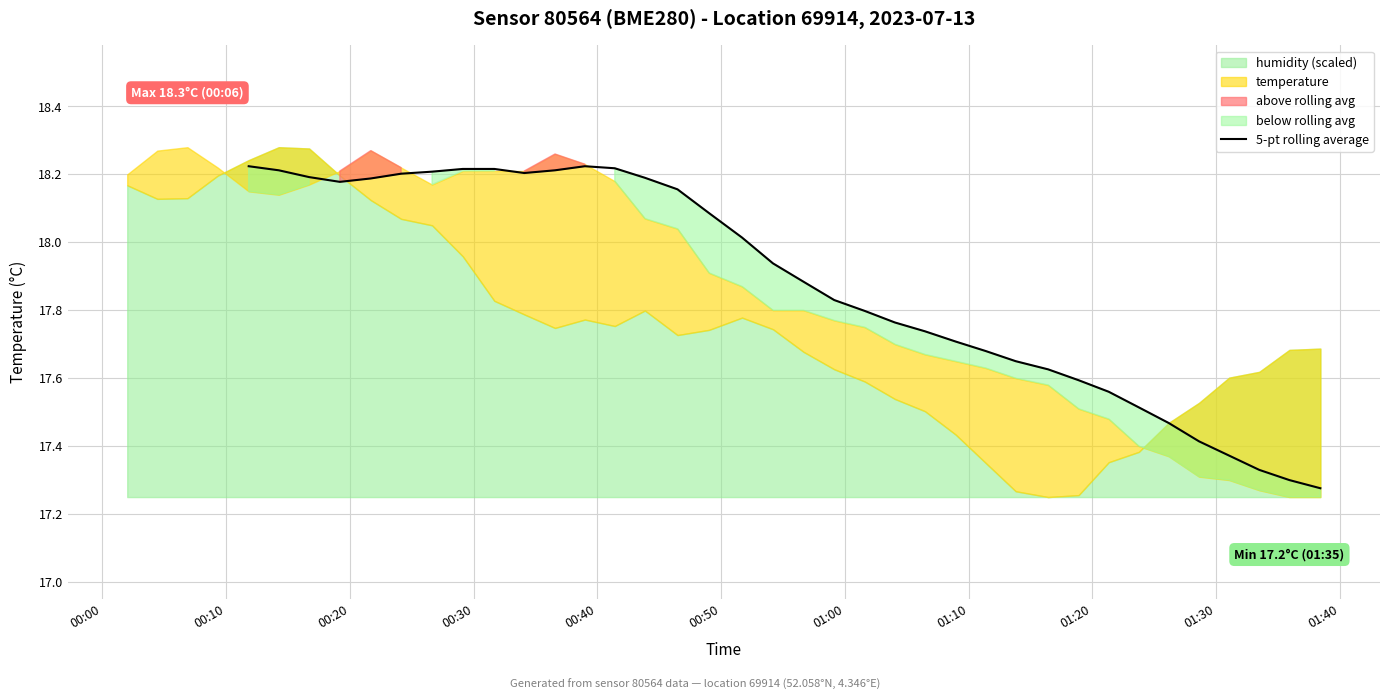

What is the approximate value at 24?

17.7